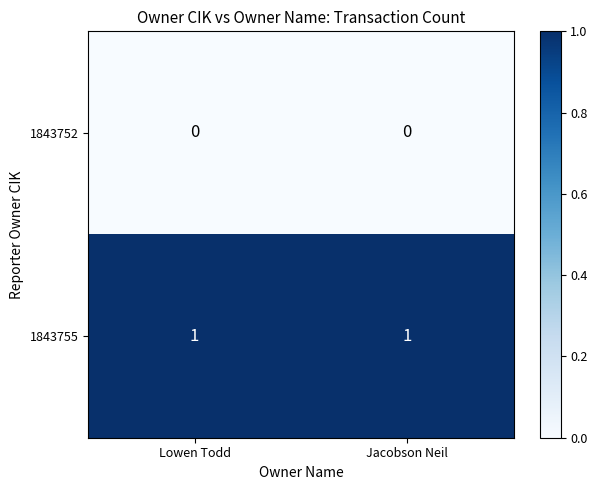

How many series are shown in this chart?

2